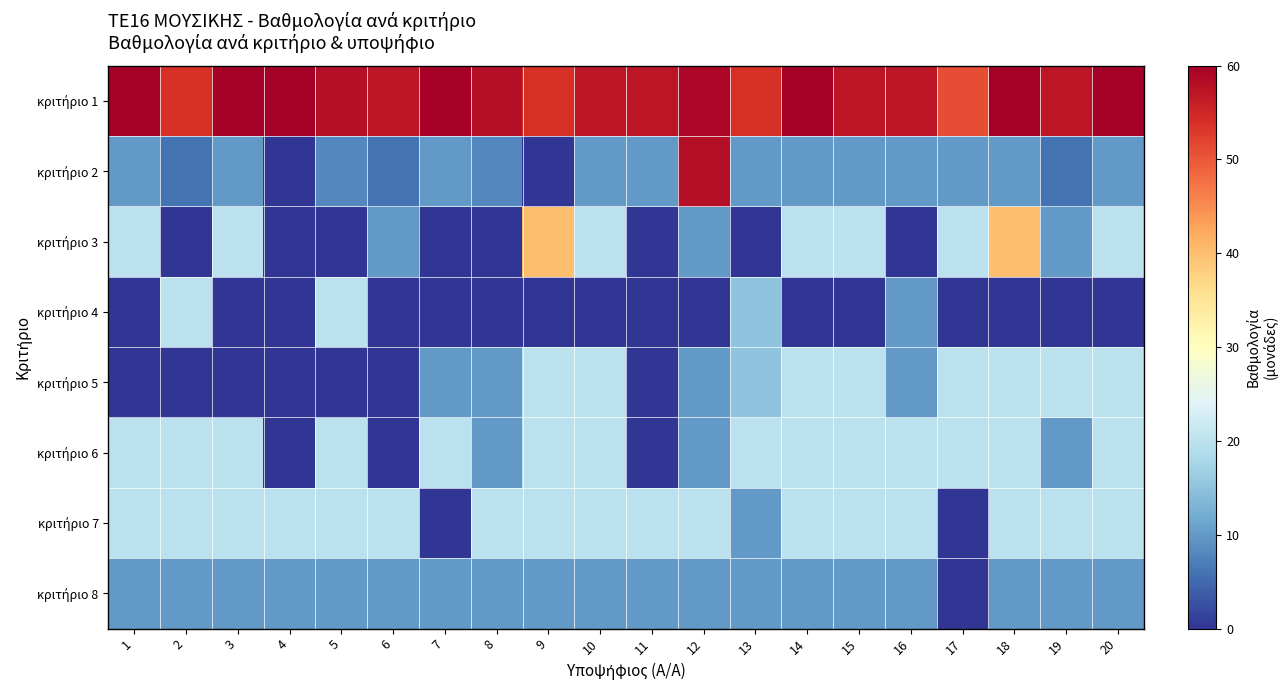

What is the total value across all series at 11?

97